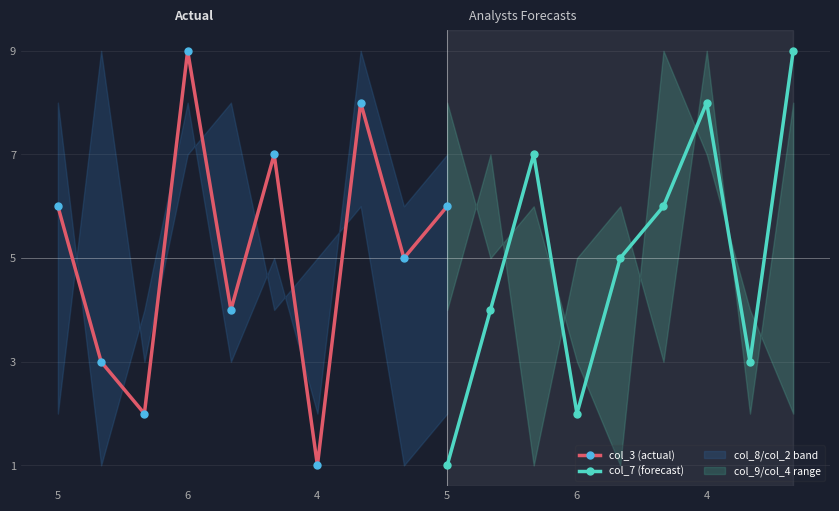

Which series has the widest spread of values?

col_3